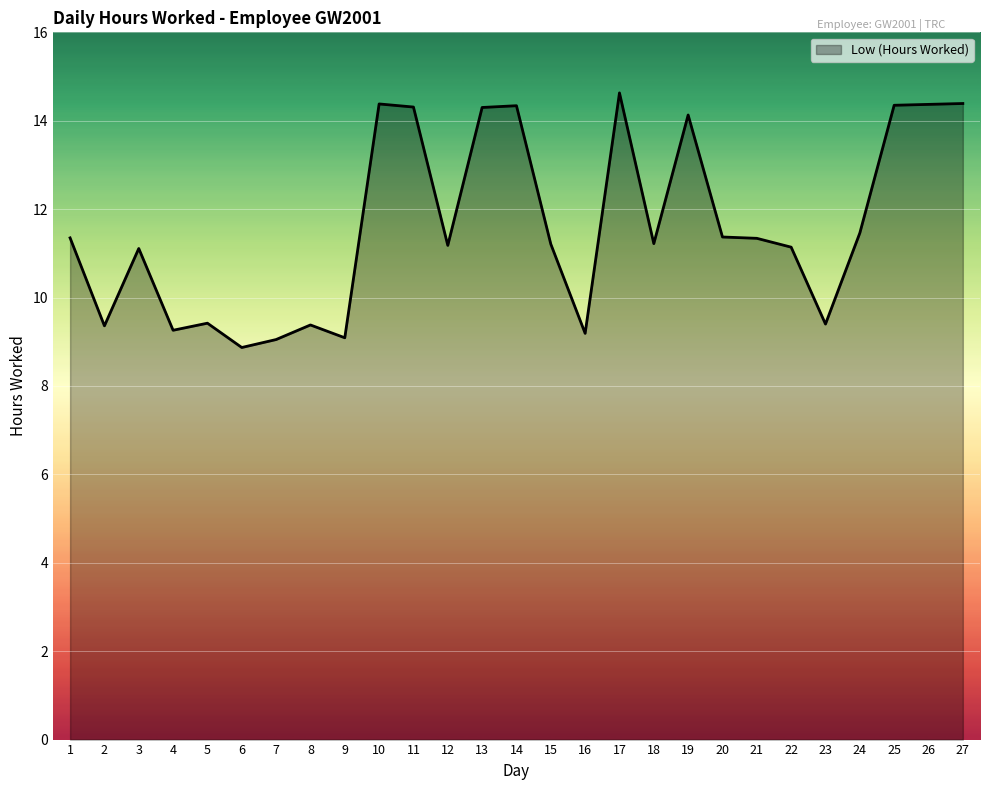

What is the difference between the maximum and minimum values?

5.8